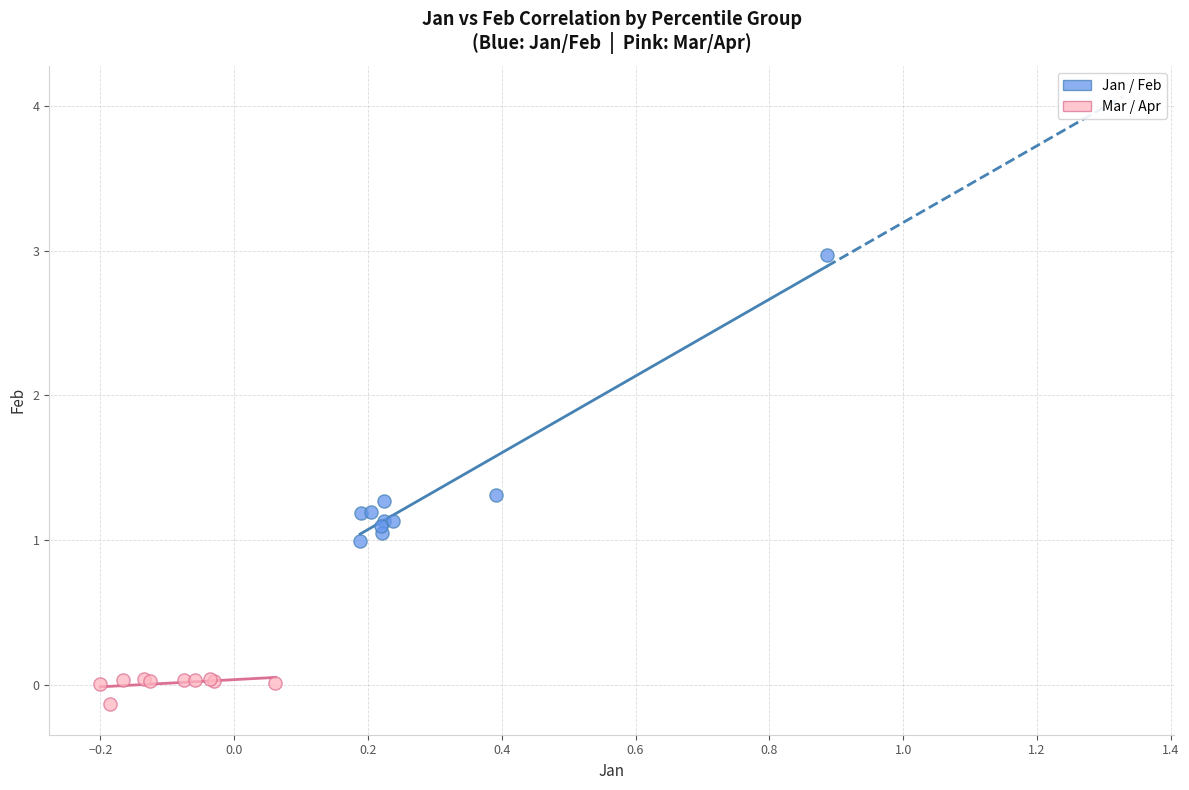

Which series contains the lowest Y value?

Mar / Apr